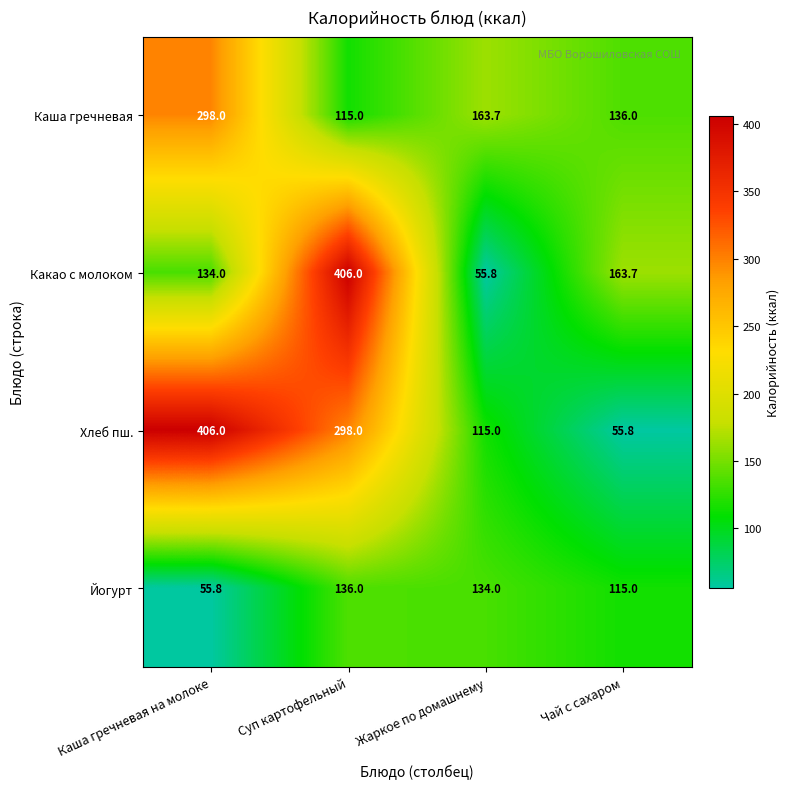

What is the minimum value shown in the chart?

55.8